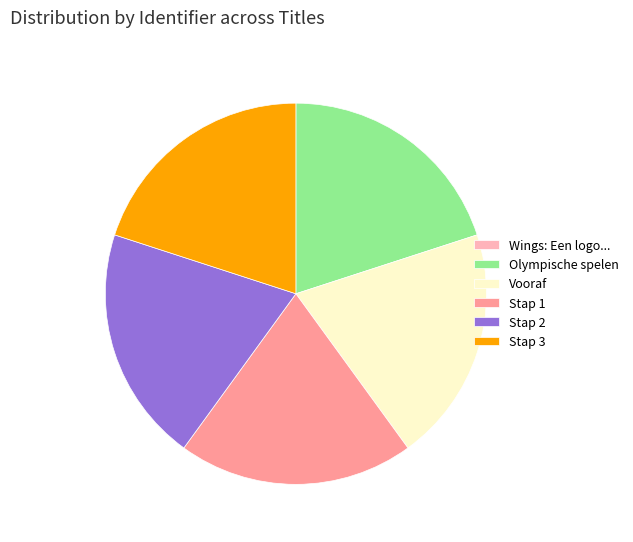

Is there a majority slice in this chart?

No